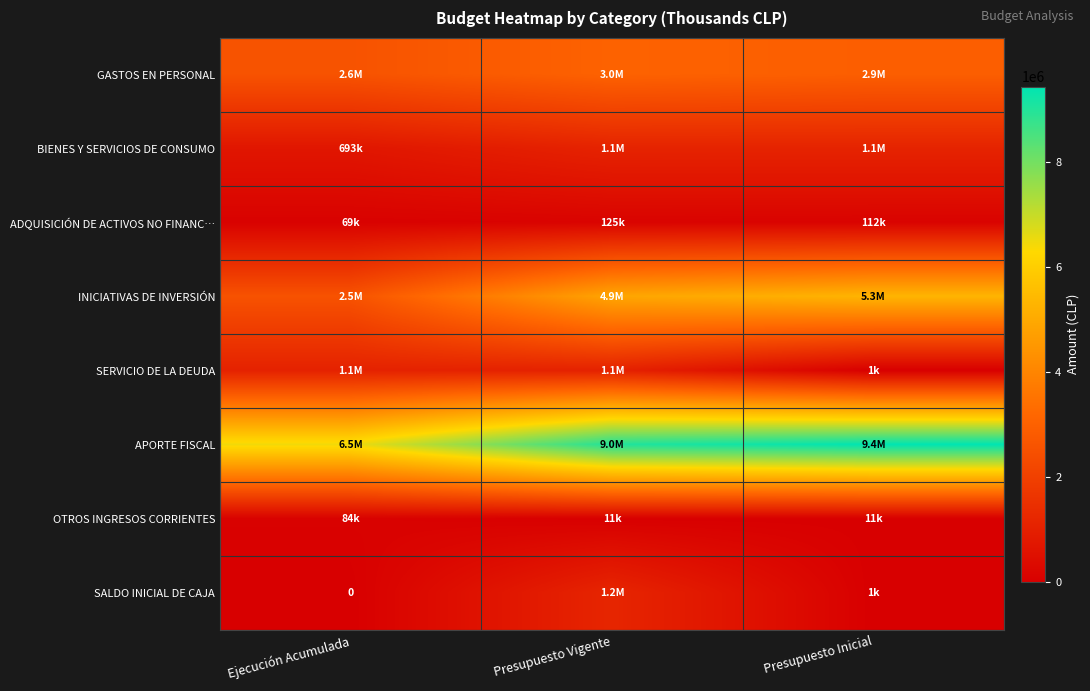

What is the maximum value shown in the chart?

9434080